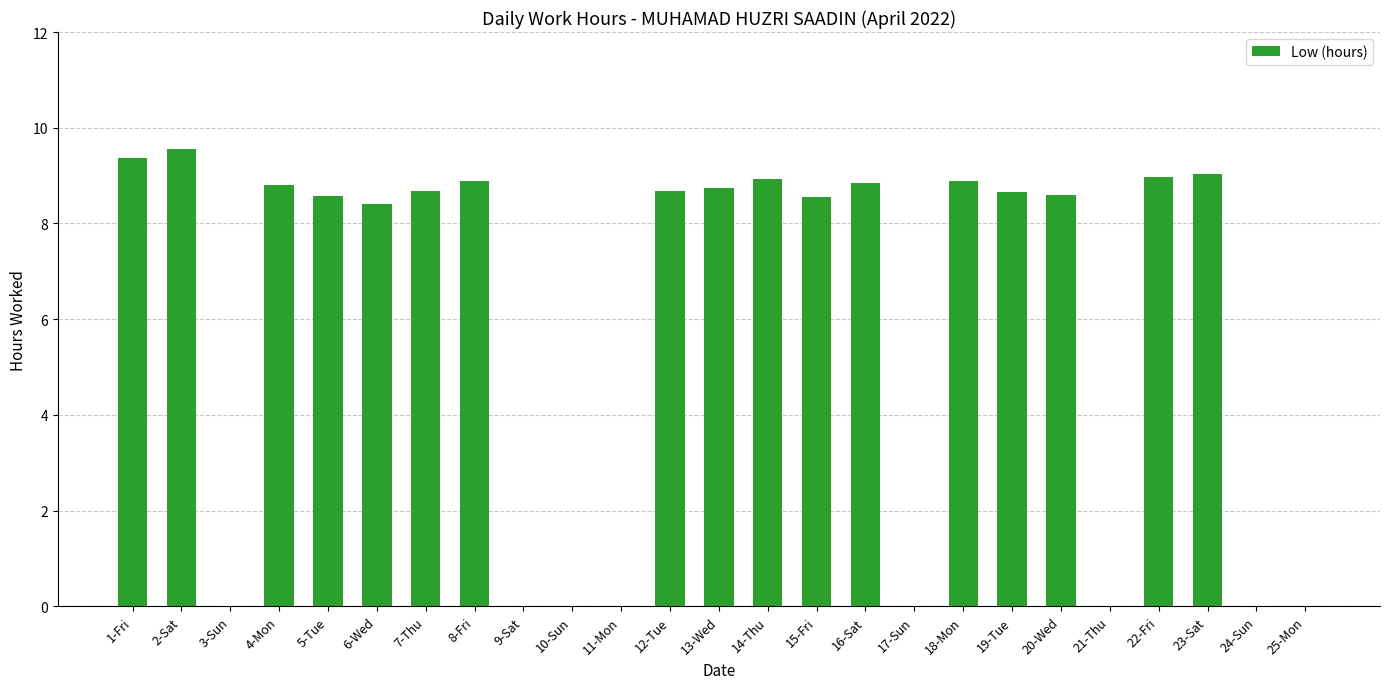

Between 11-Mon and 22-Fri, which is larger?

22-Fri